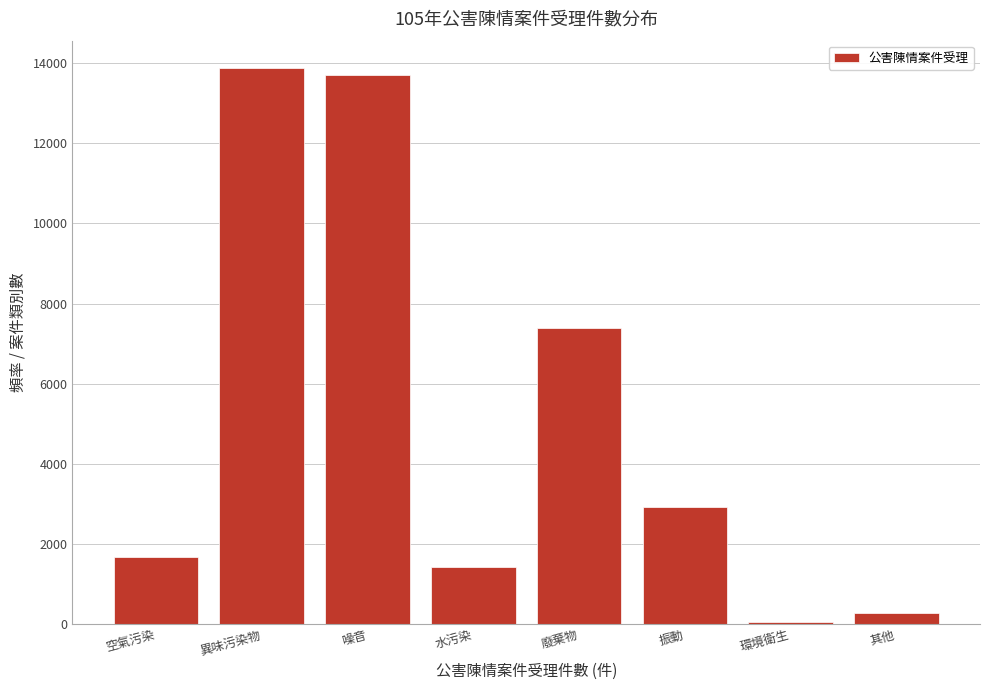

Reading left to right, what are all the values shown in this chart?

空氣污染=1673	異味污染物=13871	噪音=13707	水污染=1423	廢棄物=7378	振動=2911	環境衛生=38	其他=277